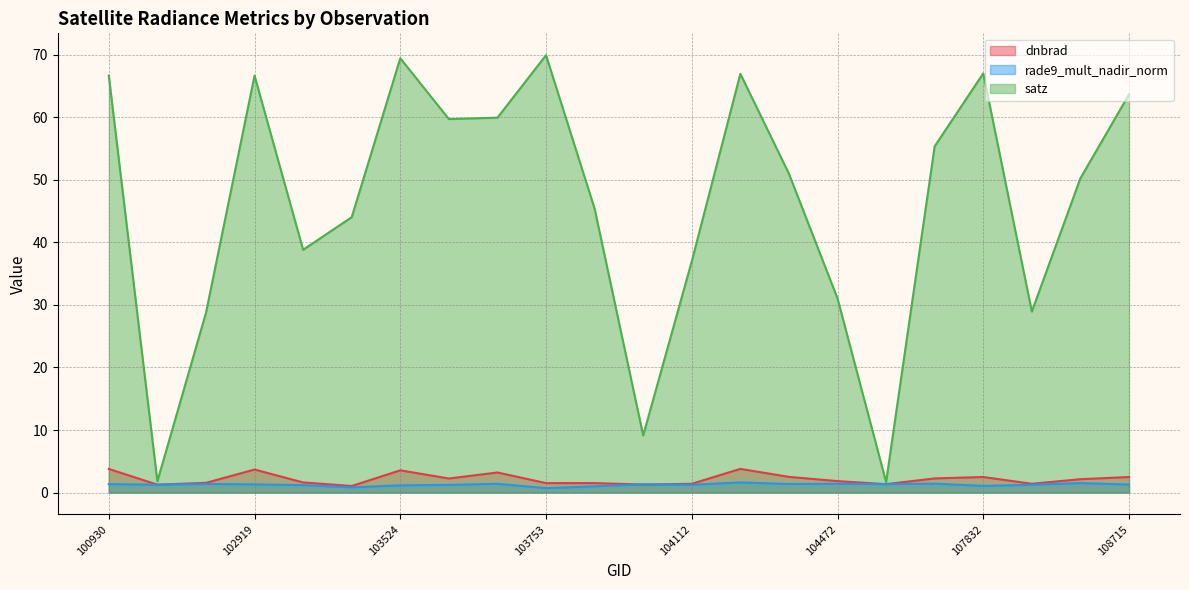

What is the value of the rade9_mult_nadir_norm point at the 15th from the left?

1.4